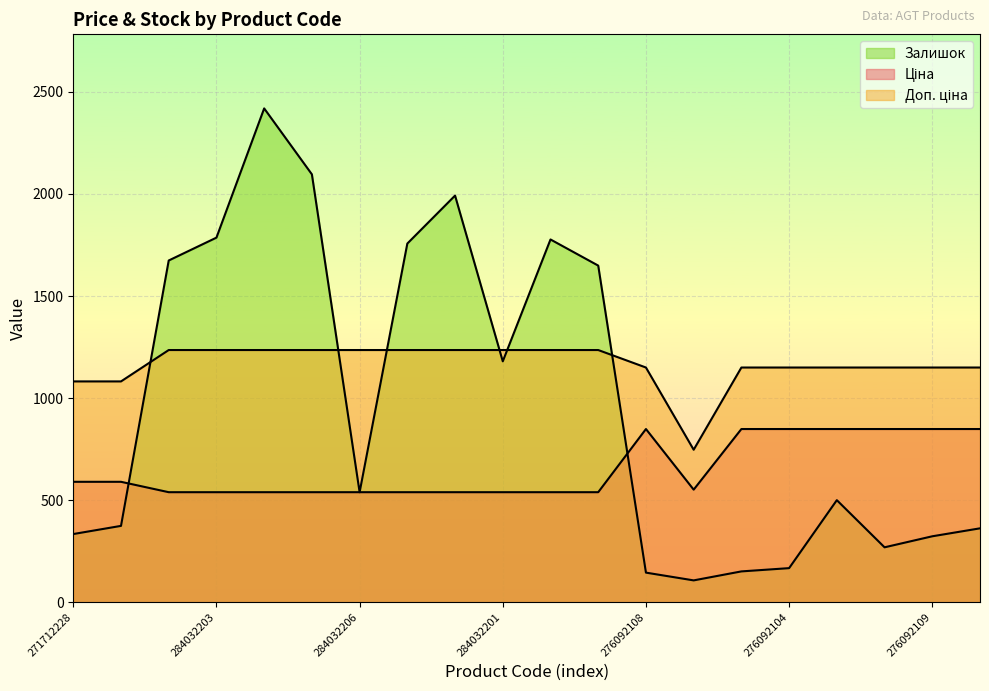

In Доп. ціна, how many points are lower than both neighbors (excluding endpoints)?

1